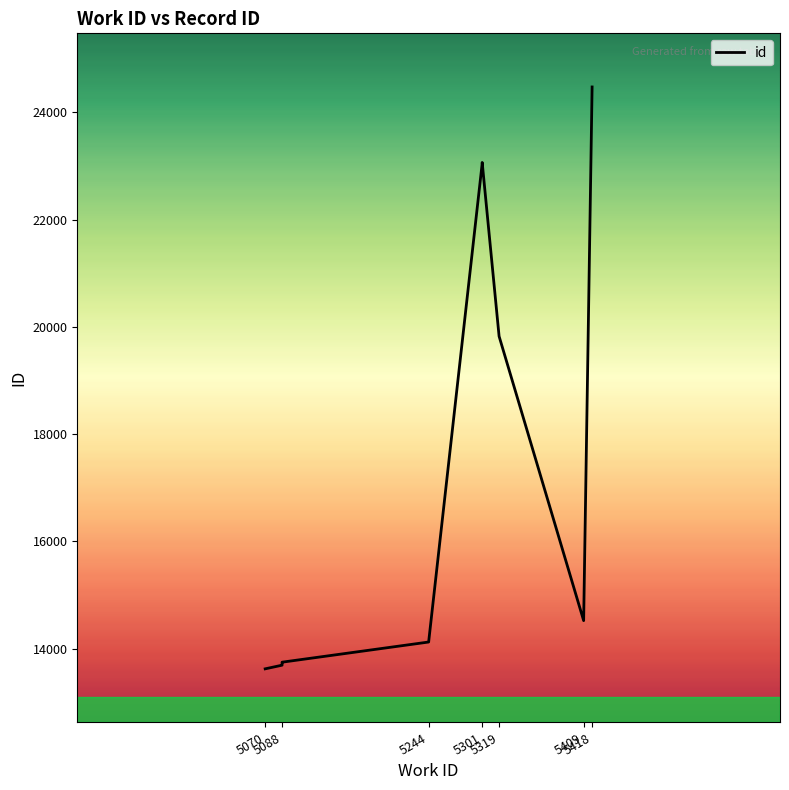

Does the chart have visible grid lines?

No